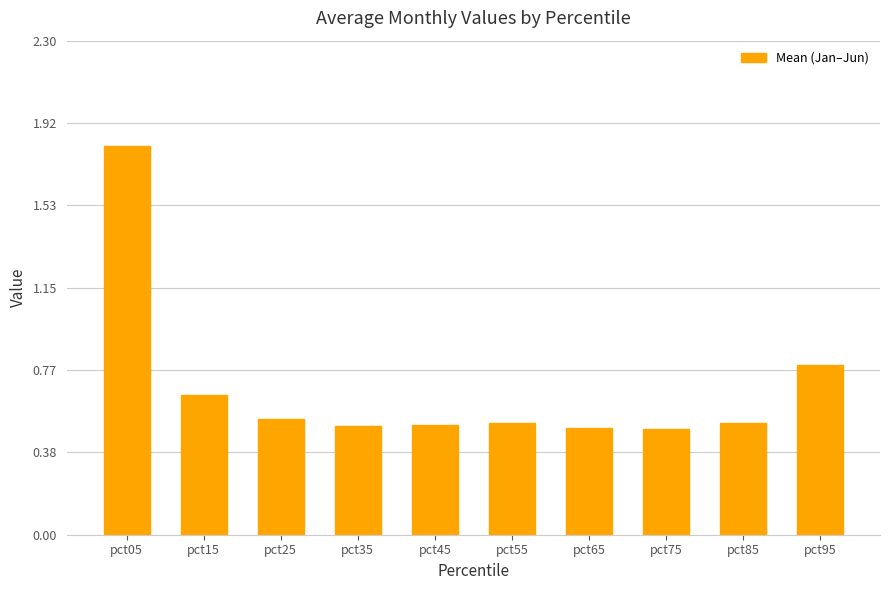

At which label is the value closest to 1?

pct95